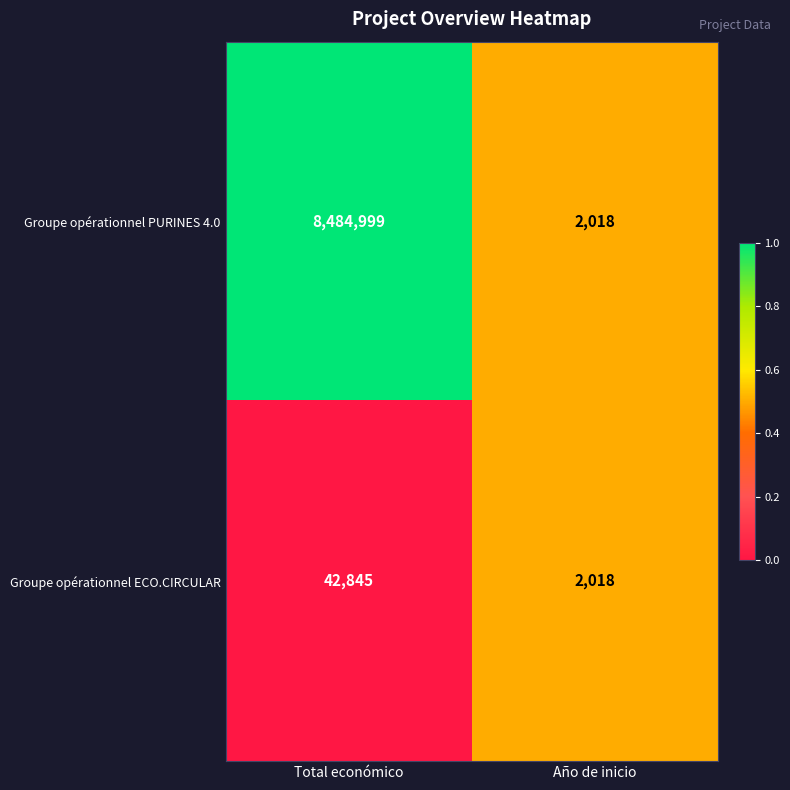

How many distinct data groups are displayed?

2